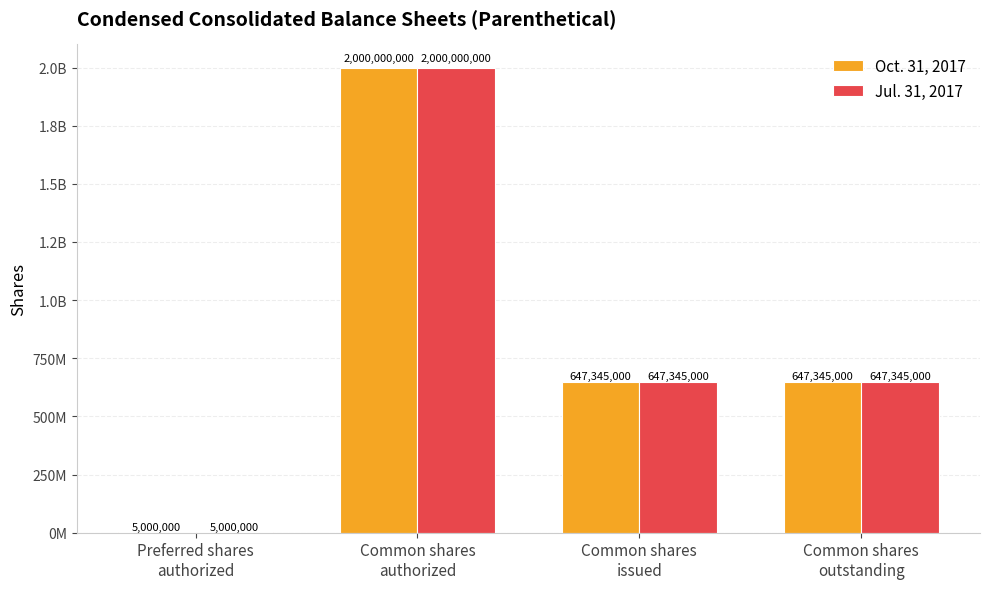

Are the bars horizontal?

No